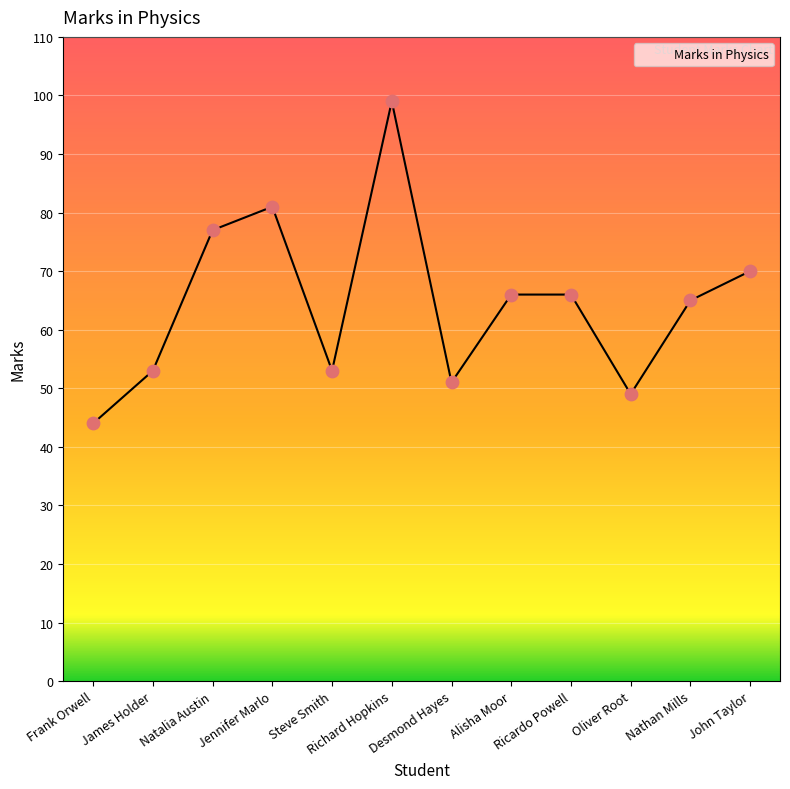

What is the change in value from Frank Orwell to Ricardo Powell?

+22